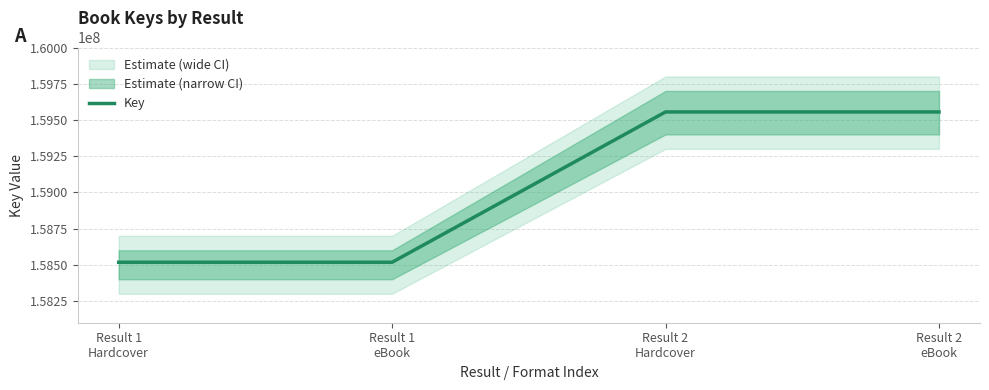

Reading right to left, extract all data points from this chart.

159555107	159555107	158517511	158517511